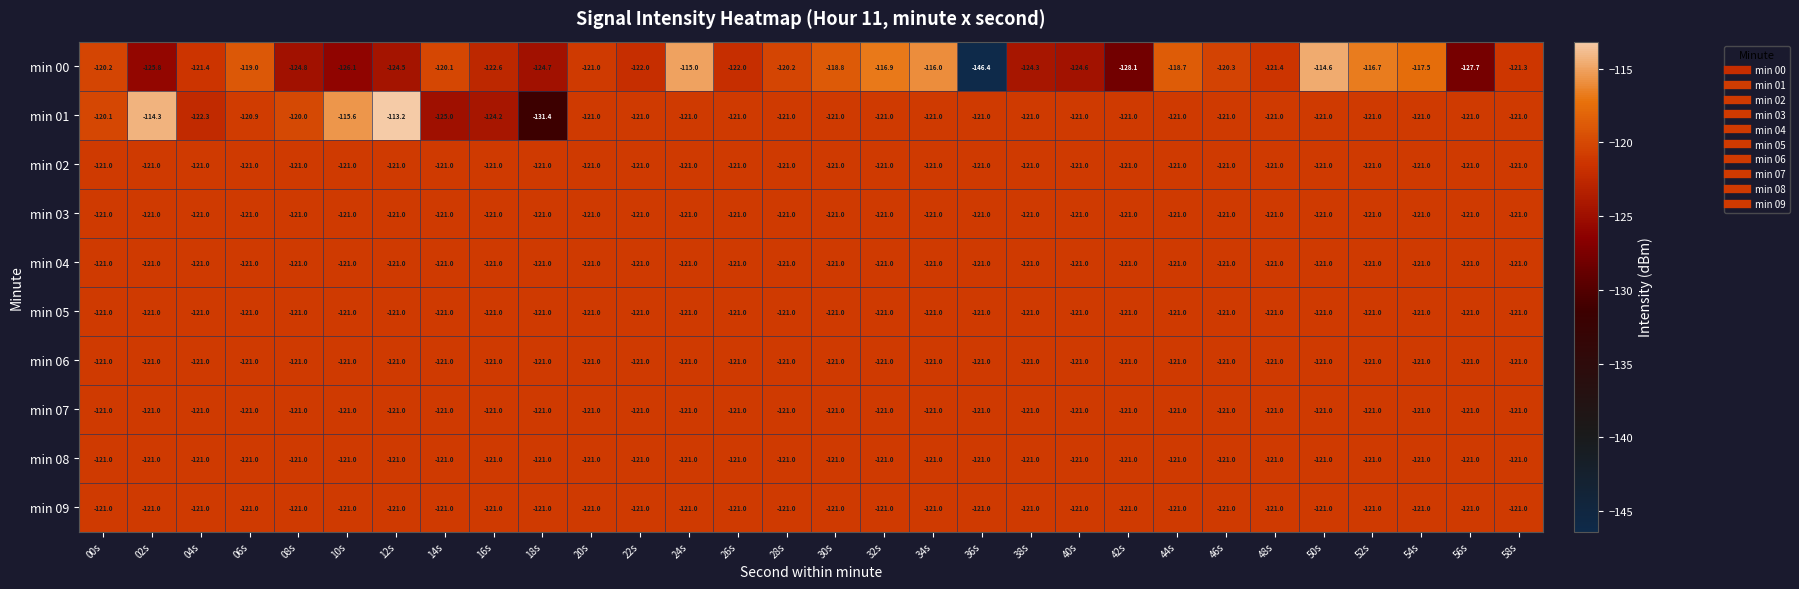

Between 42s and 58s, which series saw the biggest shift?

min 00